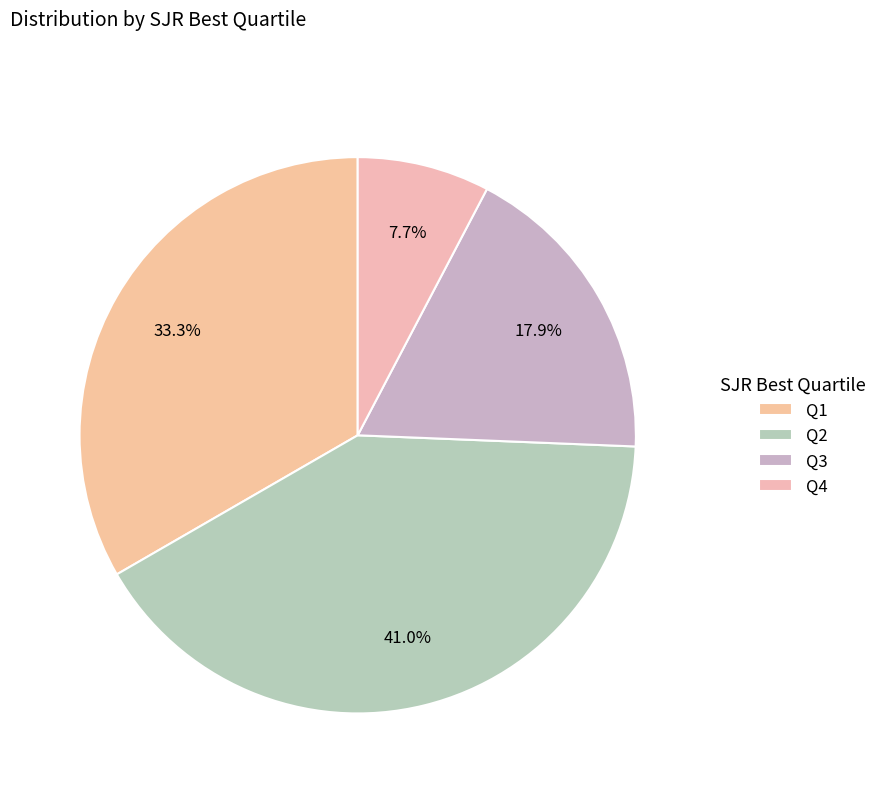

Combined, what portion of the pie is Q1 and Q4?

41.0%